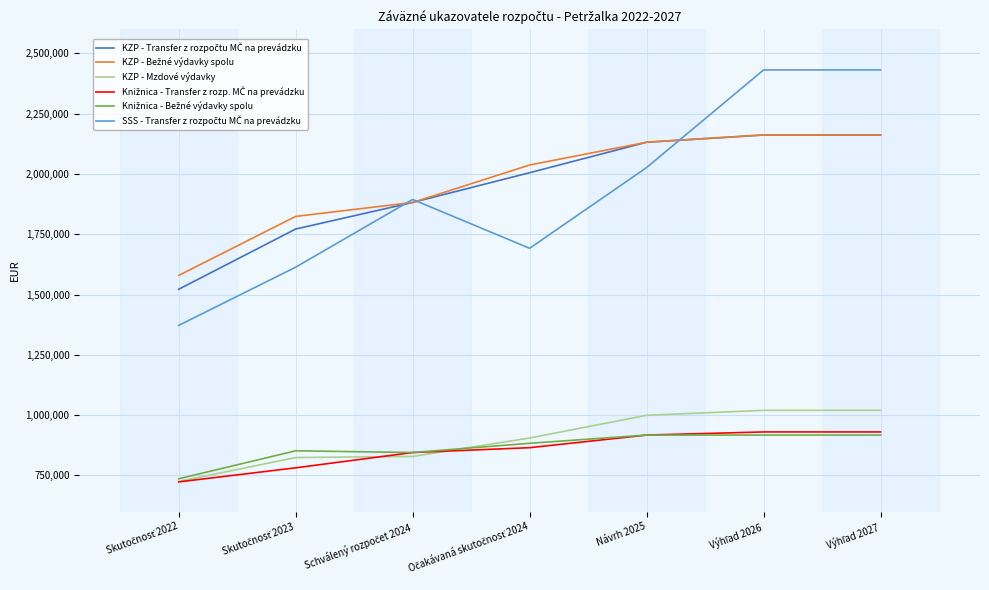

What is the minimum value shown in the chart?

723203